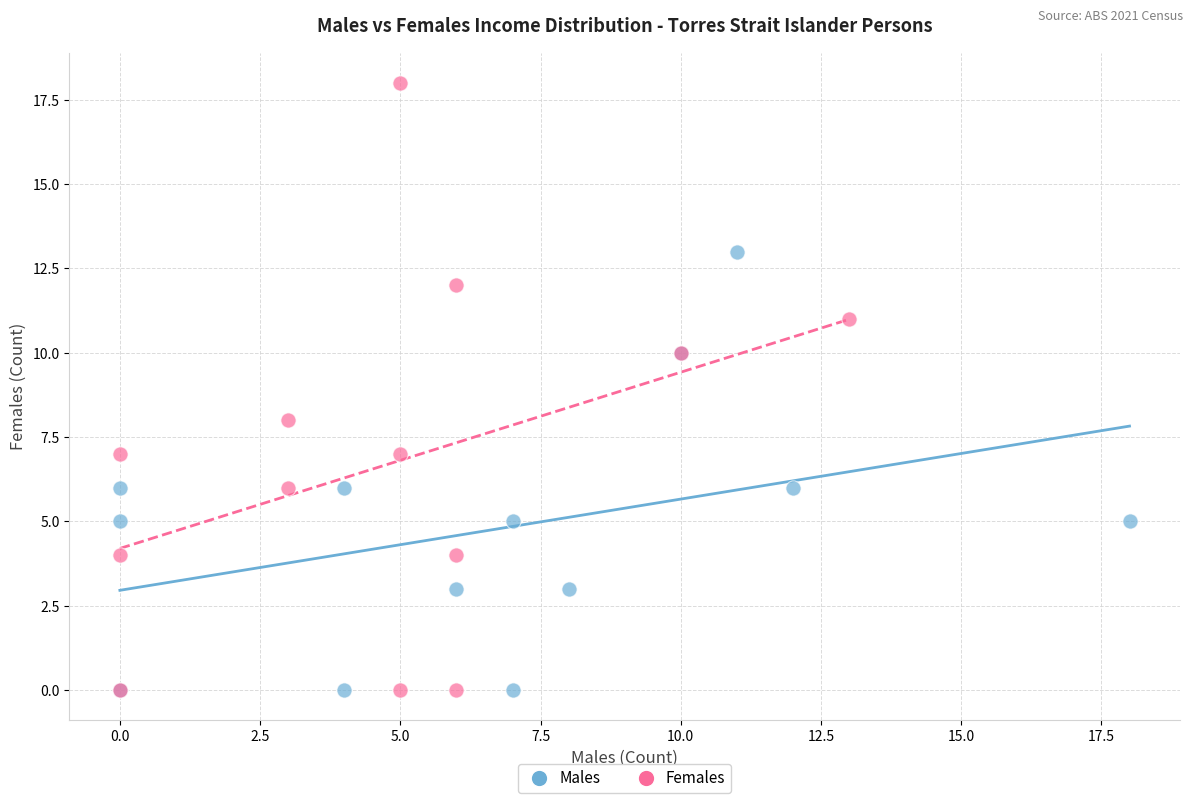

Which series reaches the maximum Y coordinate?

Females